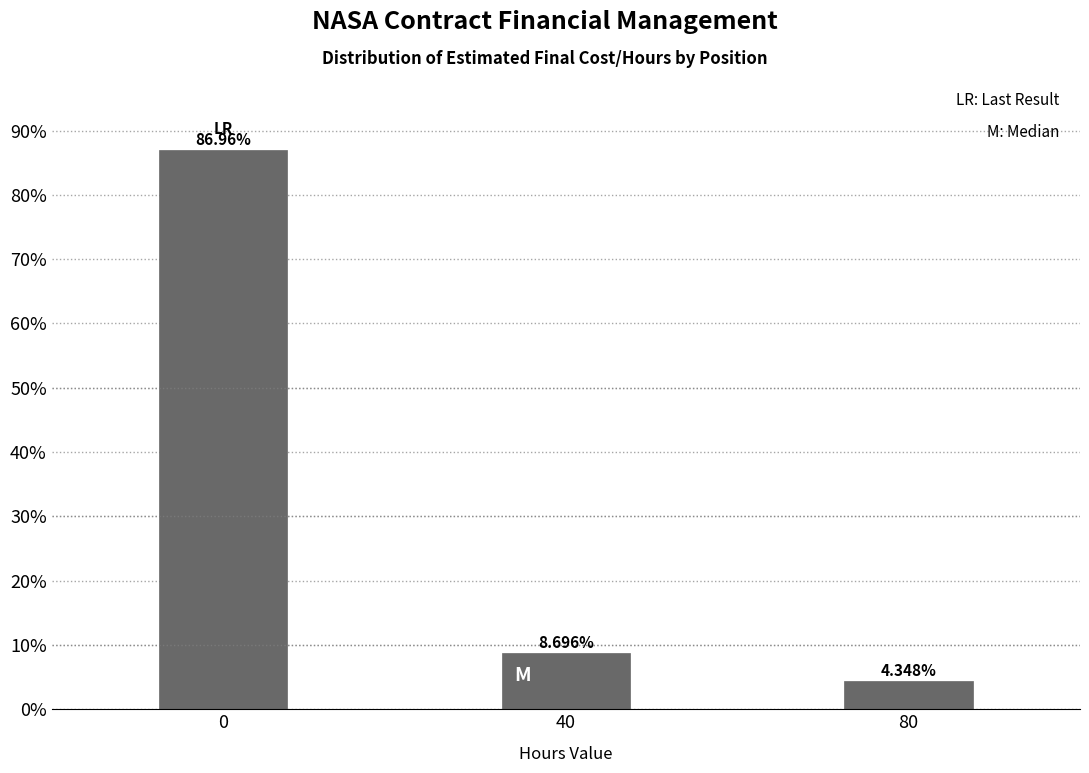

What is the average value?

33.3